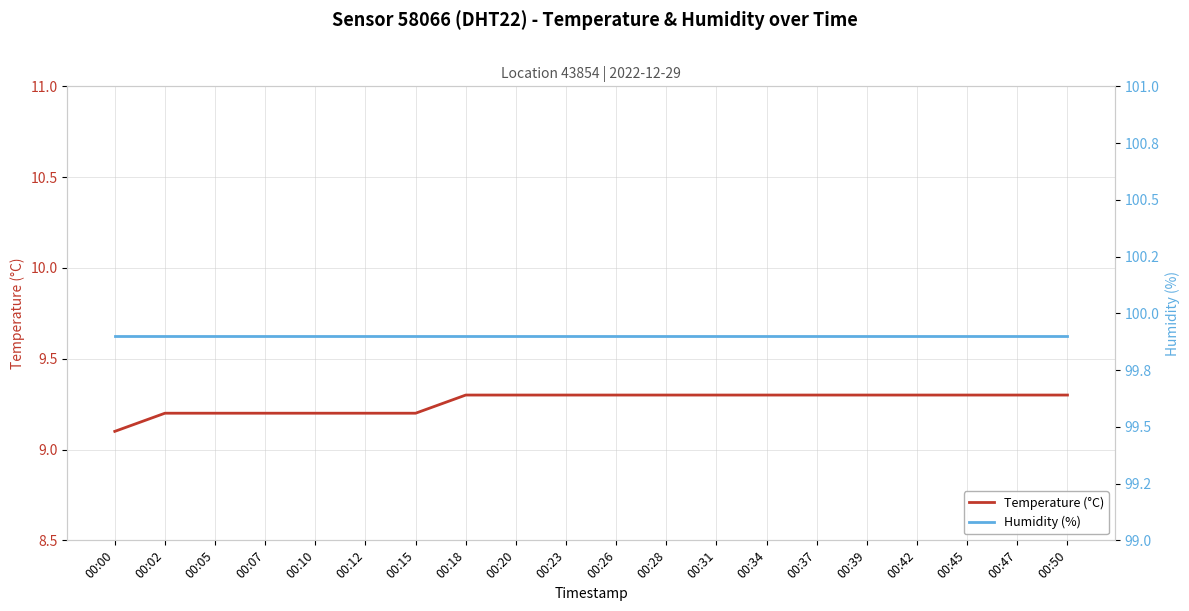

List the series in order of their overall mean, highest first.

Humidity (%), Temperature (°C)